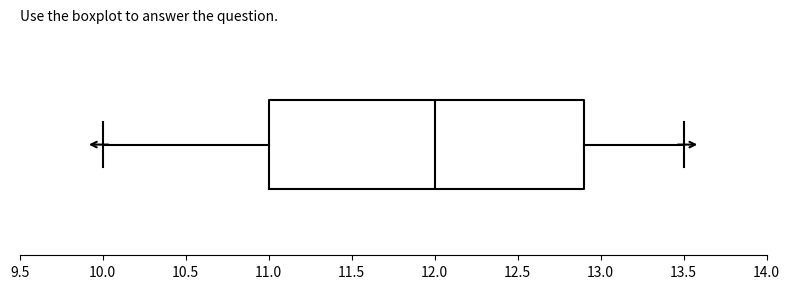

Read this box plot against the x-axis: the position of the median line, the range covered by the box, and the ends of both whiskers. The values are not printed on the chart, so give them approximately, as read against the axis.

median 12.0, box 11.0 to 12.9, whiskers 10.0 to 13.5